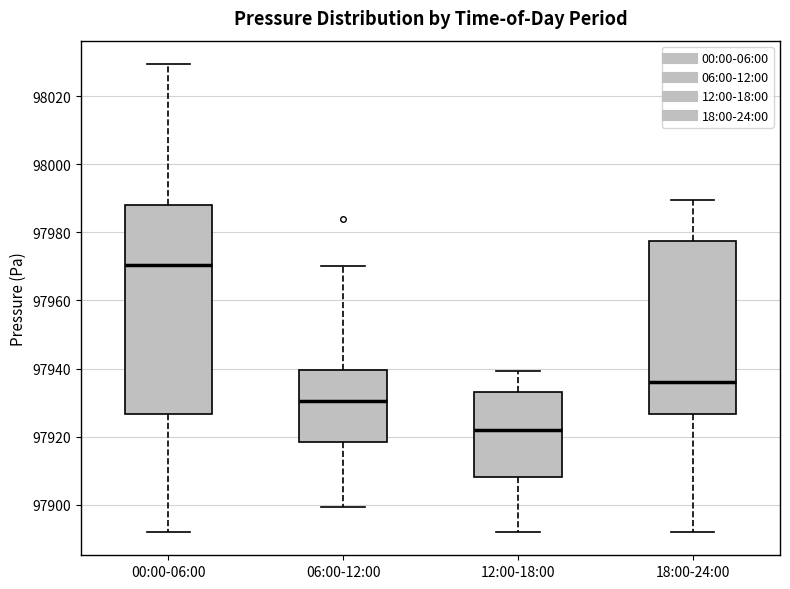

Reading left to right, transcribe this box plot: for each box, give where its median line is, the range the box spans, and where its two whiskers end, as read against the y-axis. The values are not printed on the chart, so give them approximately, as read against the axis.

00:00-06:00: median 97970, box 97926 to 97988, whiskers 97892 to 98030
06:00-12:00: median 97930, box 97918 to 97940, whiskers 97900 to 97970
12:00-18:00: median 97922, box 97908 to 97934, whiskers 97892 to 97940
18:00-24:00: median 97936, box 97926 to 97978, whiskers 97892 to 97990